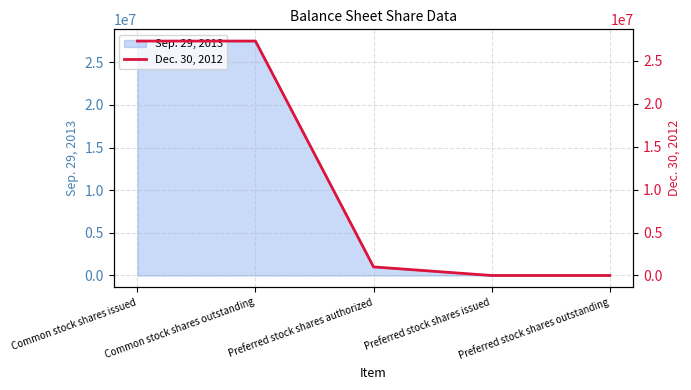

Is it true that Sep. 29, 2013 equals -10571633 at Preferred stock shares issued?

False